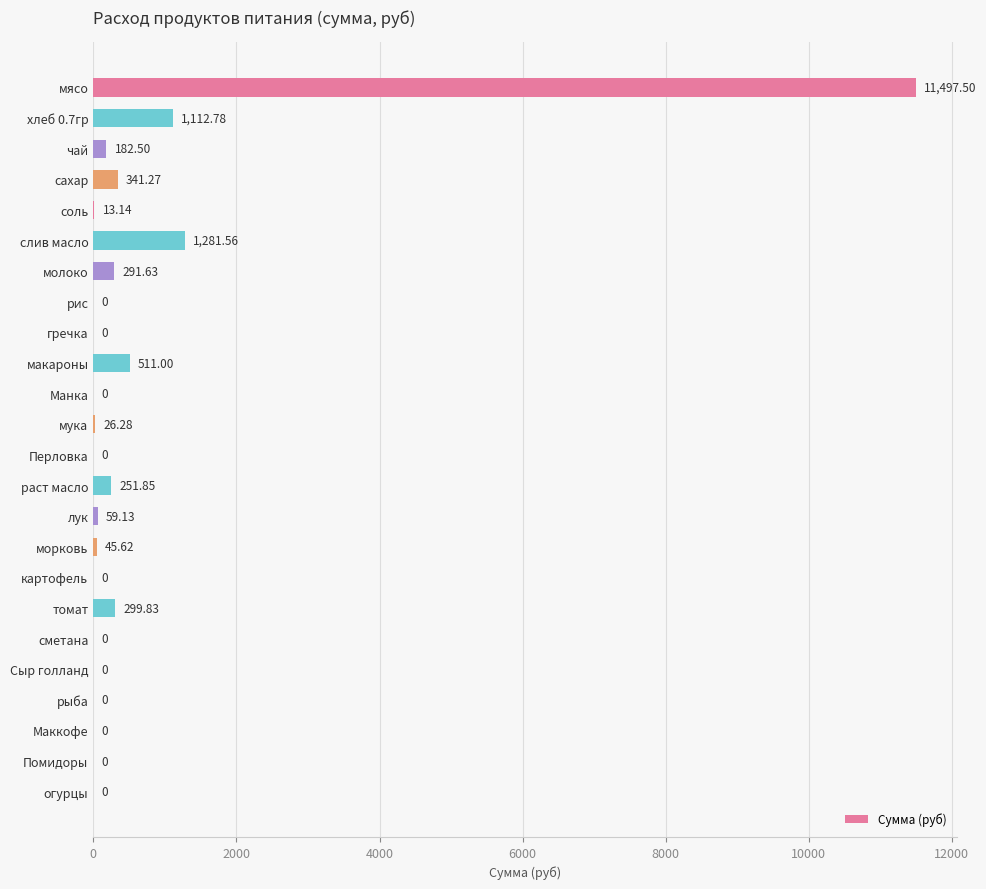

What is the sum of all values?

15914.1